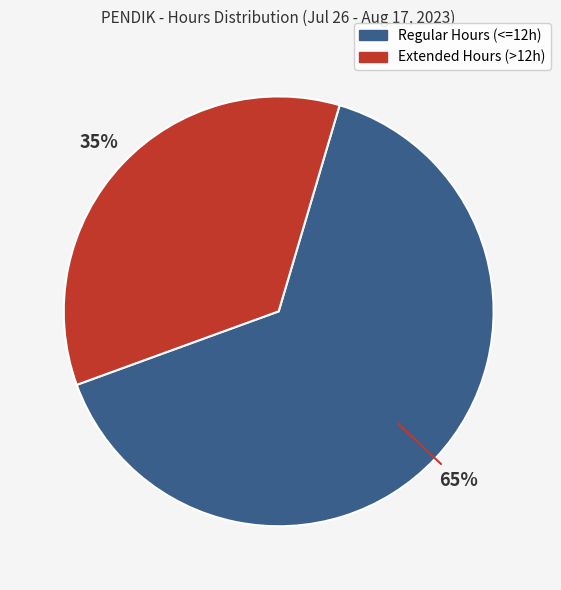

Is there any slice that represents more than half of the pie?

Yes